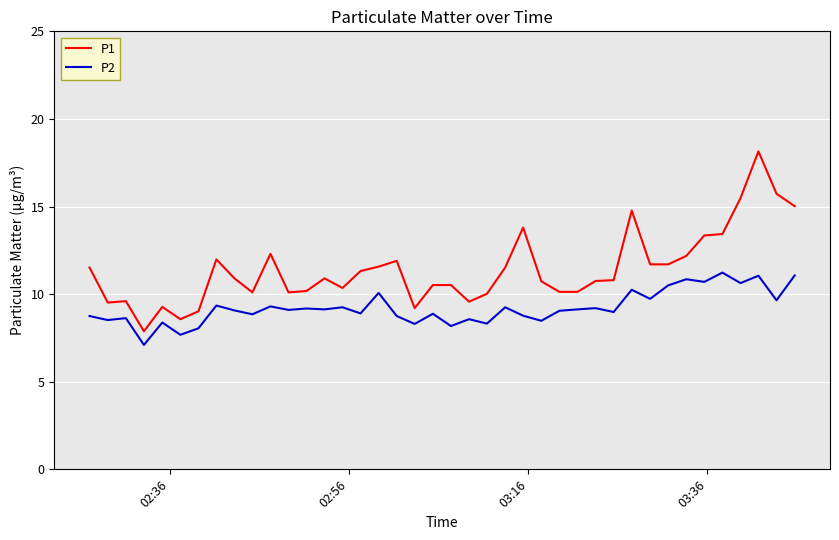

What is the difference between the maximum and minimum values in the P1 series?

10.3